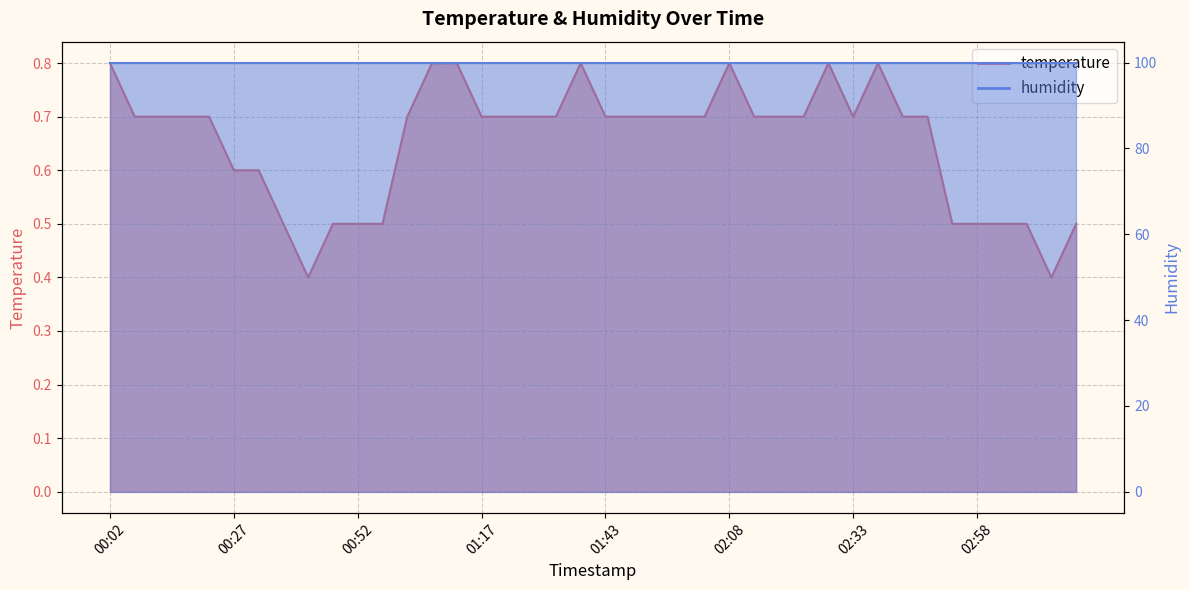

What position from the right is 01:58?

17